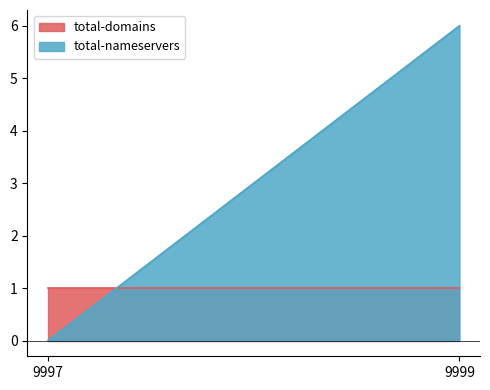

What is the maximum value shown in the chart?

6